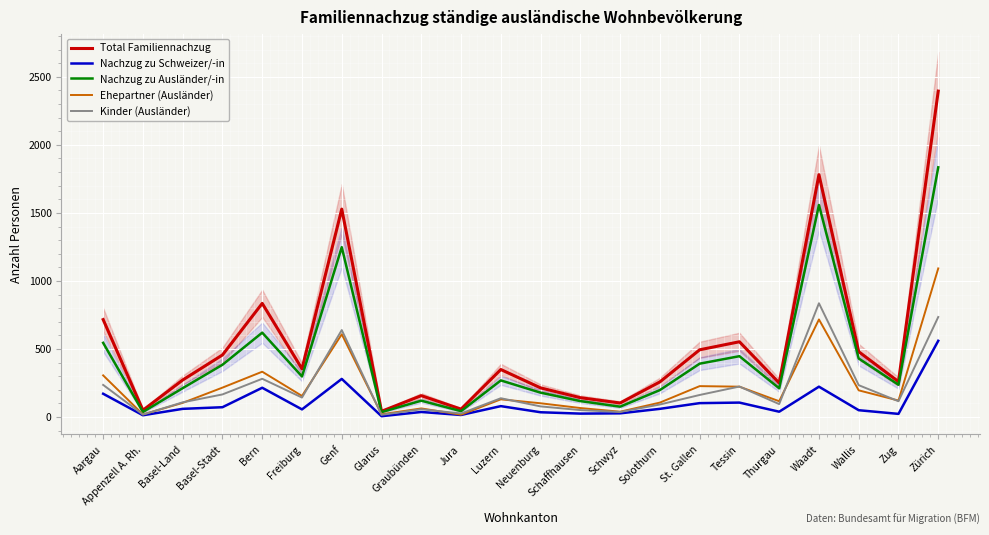

Between Schwyz and Glarus, which is larger?

Schwyz